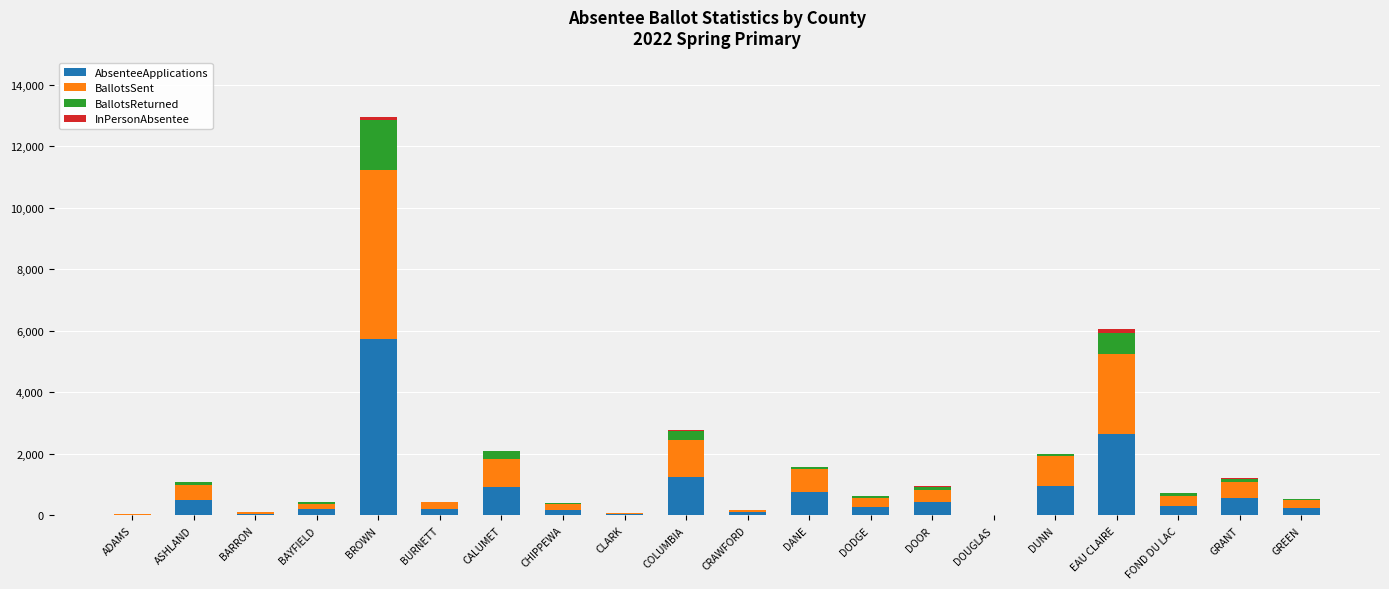

At which category is the sum across all series the highest?

BROWN